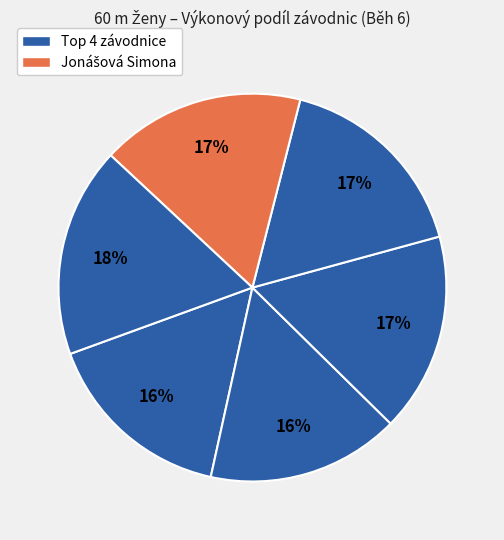

Count the number of slices in the pie.

6